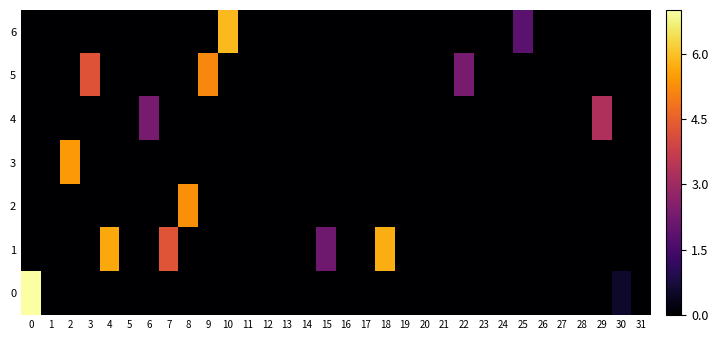

How many categories are shown in the chart?

32